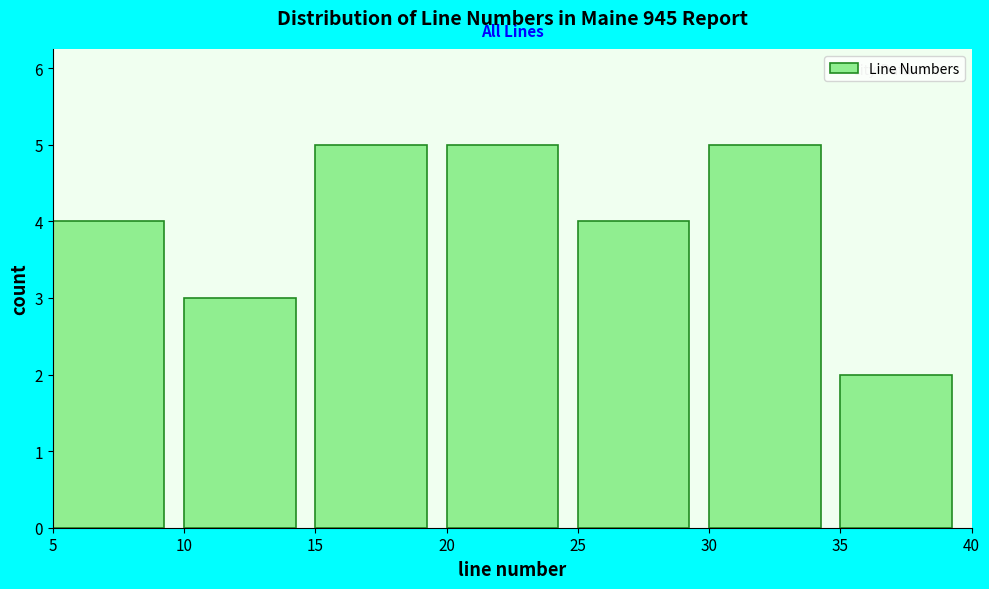

What is the height of the bar covering 15 to 20 on the x-axis? The values are not printed on the chart, so give them approximately, as read against the axis.

5